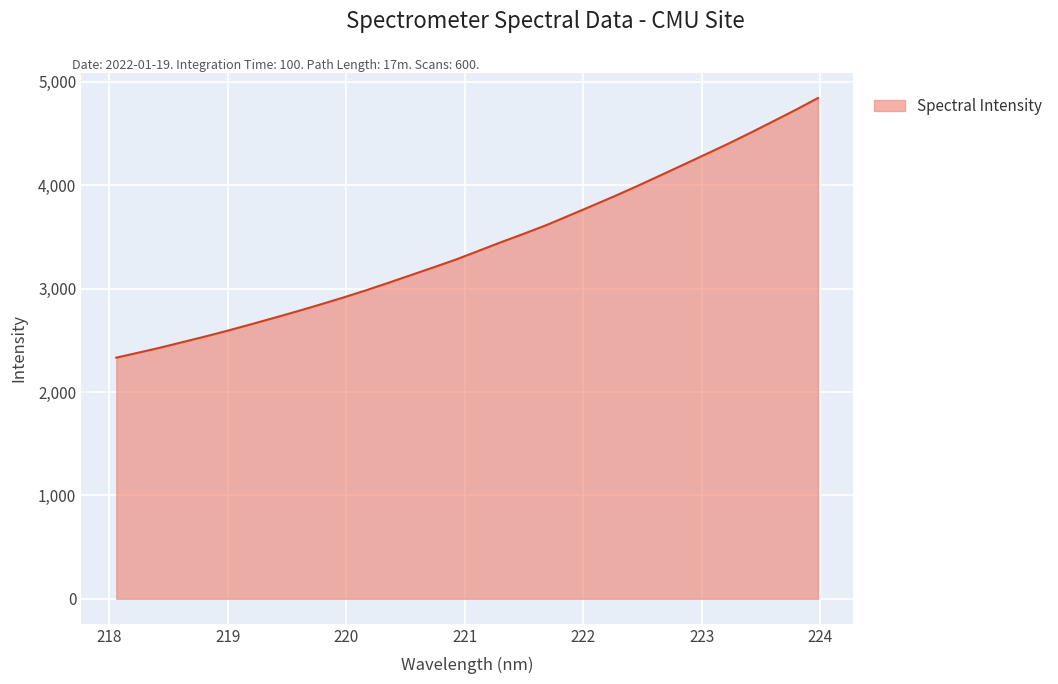

What is the smallest value displayed?

2333.1